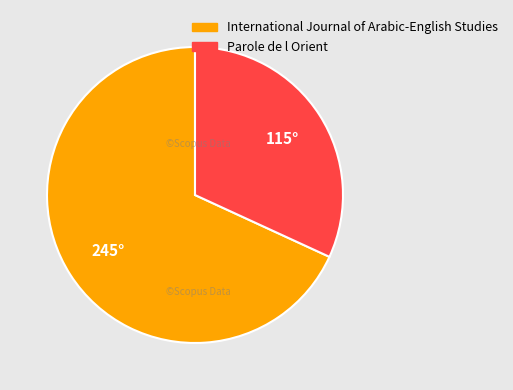

What is the smallest slice in the pie chart?

Parole de l Orient